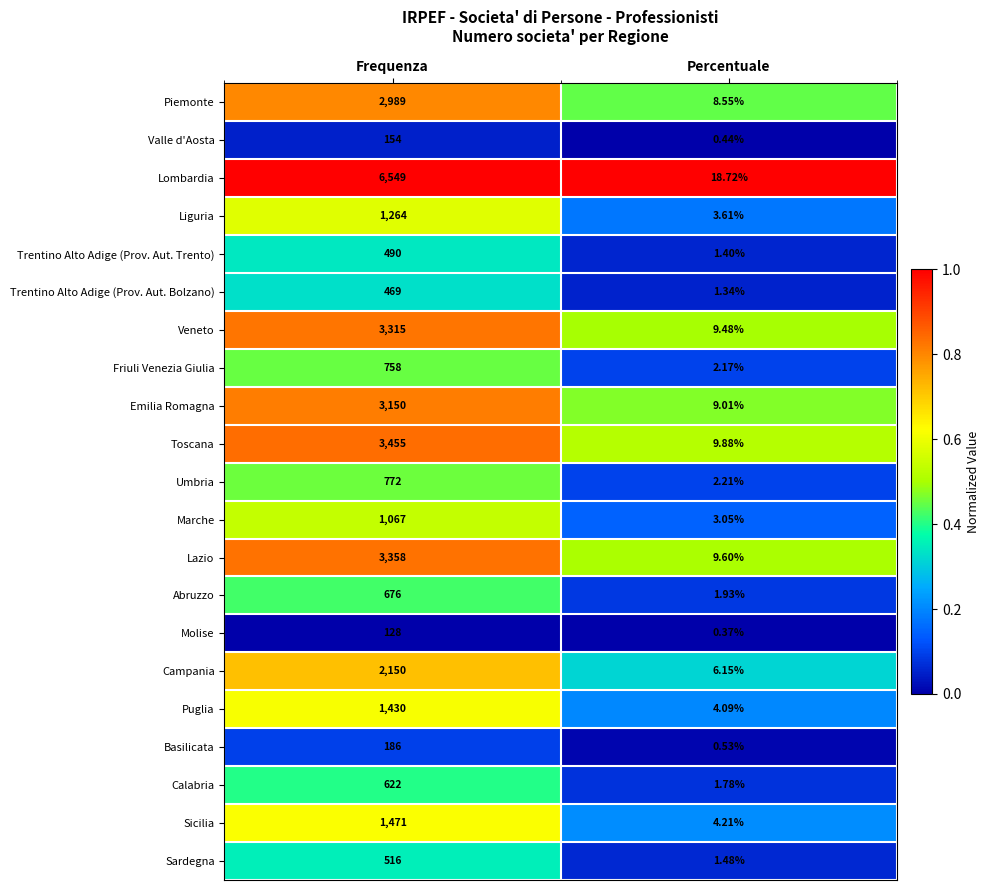

Which series changed the most between Frequenza and Percentuale?

Lombardia